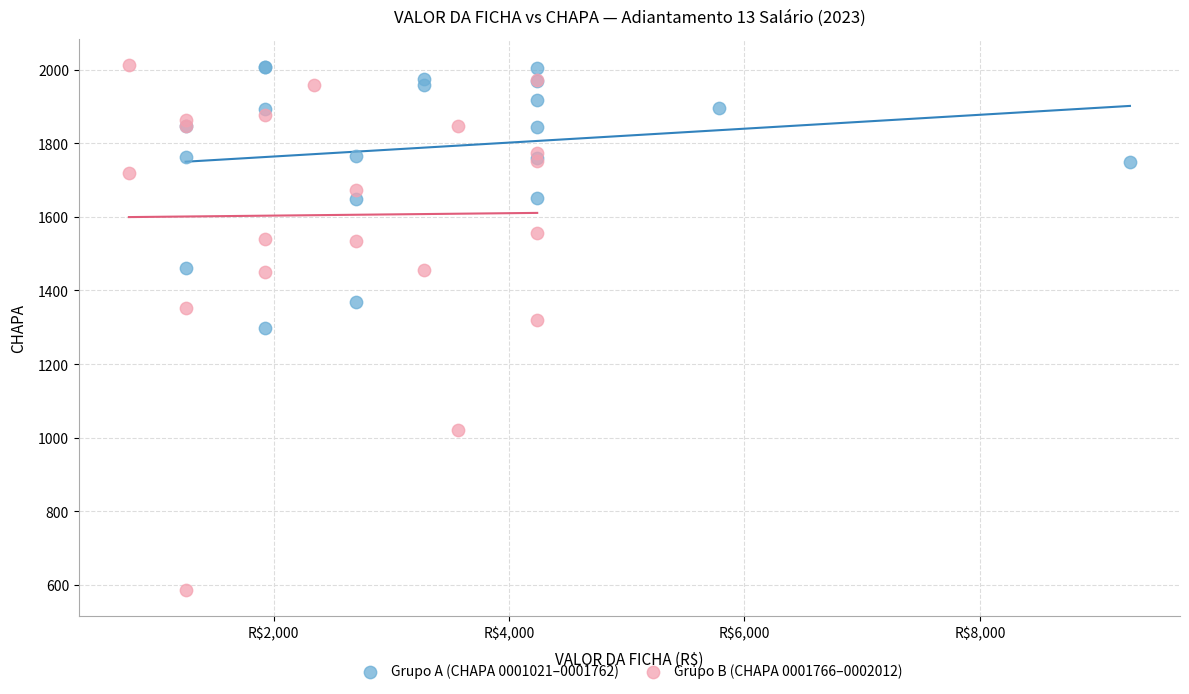

Which series has the widest spread of Y values?

Grupo B (CHAPA 0001766–0002012)